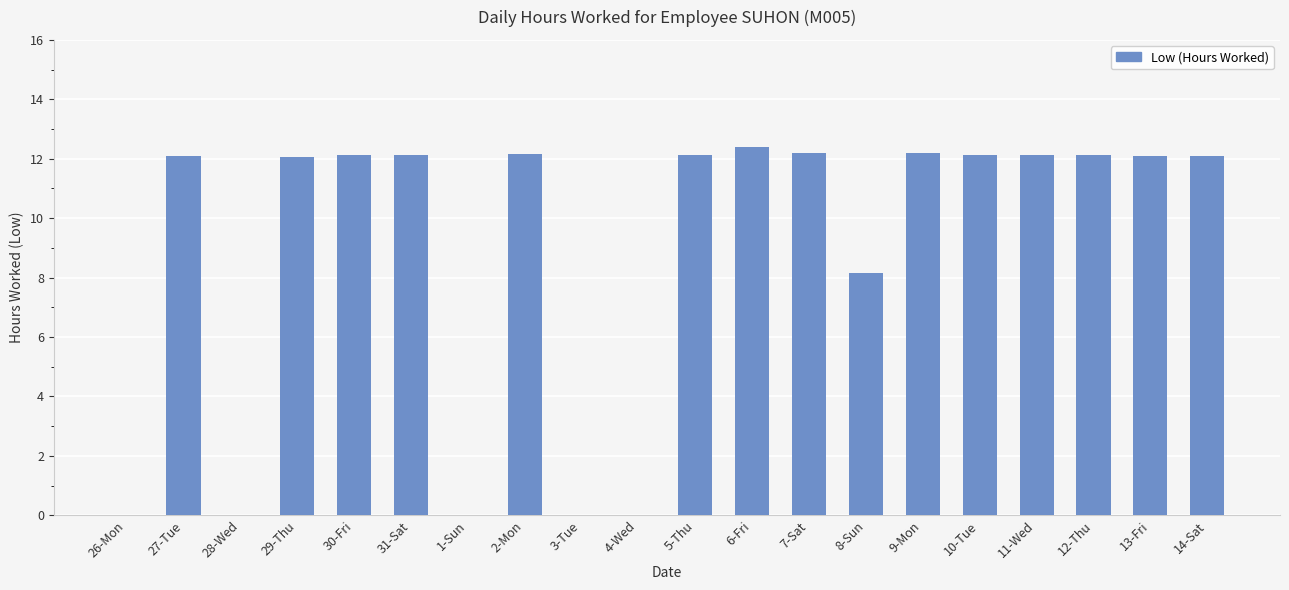

At which label is the value closest to 6?

8-Sun